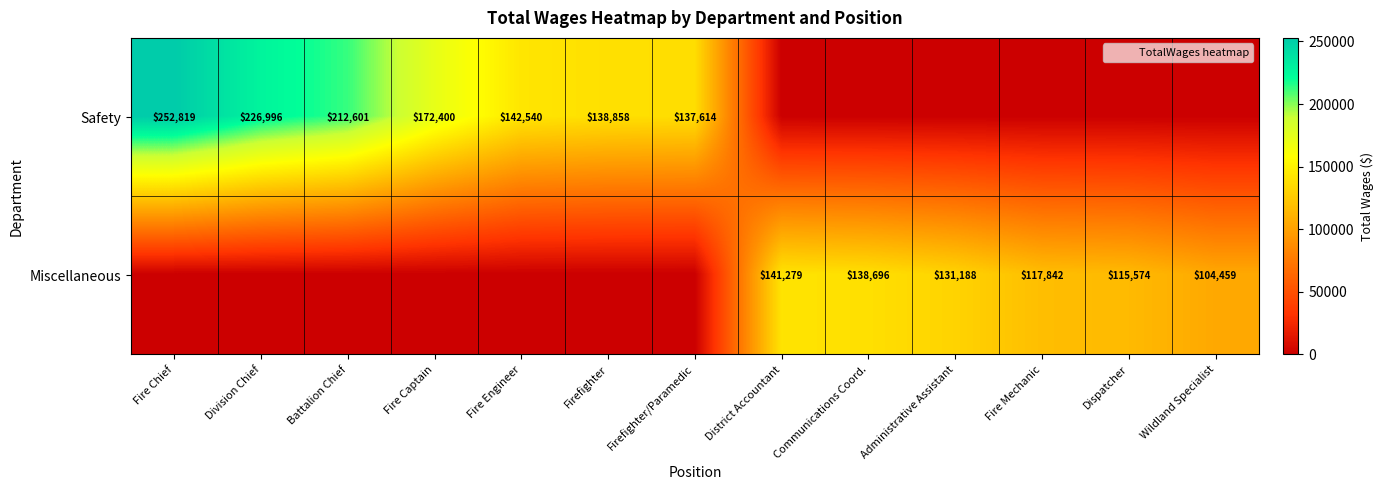

At which category is the sum across all series the highest?

Fire Chief